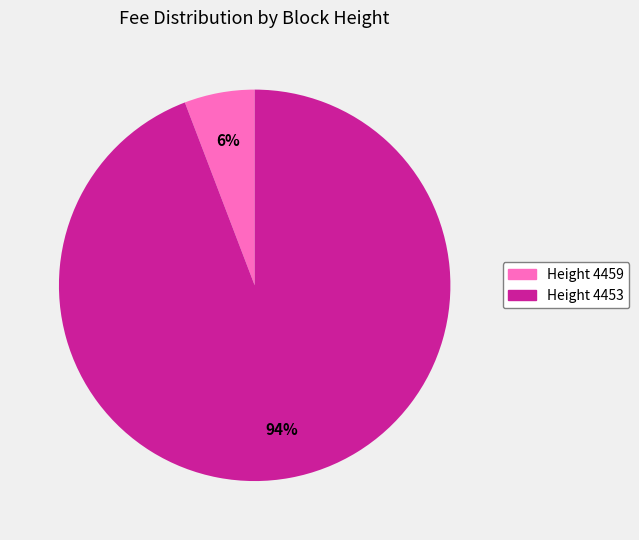

How many segments does this pie chart have?

2